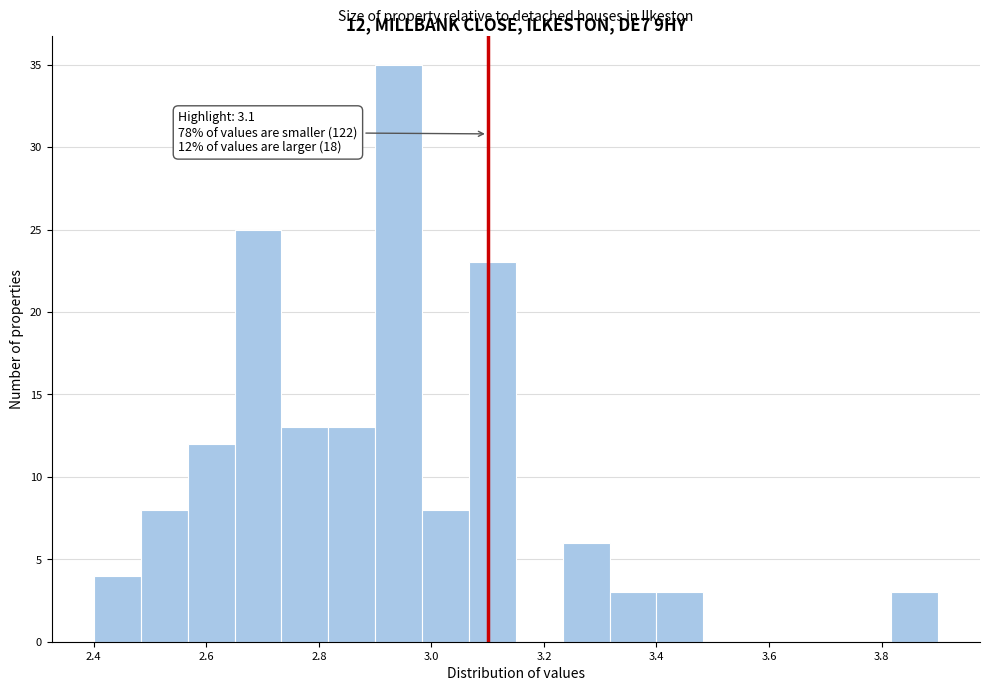

Over which range of the x-axis is the bar tallest?

2.90 to 2.98